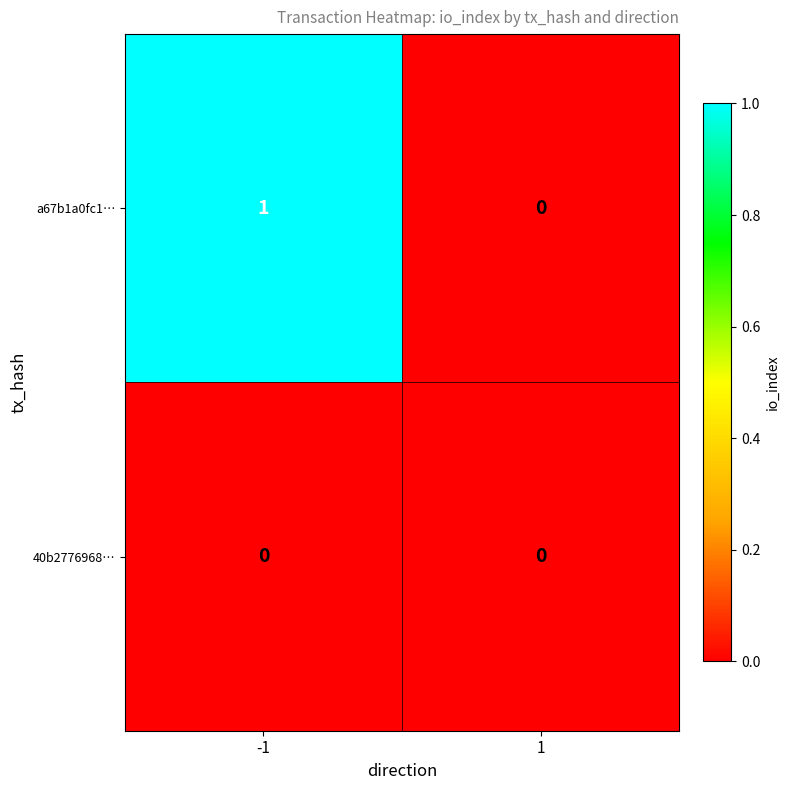

Reading right to left, transcribe all the data shown in this chart.

a67b1a0fc1…: 0	1
40b2776968…: 0	0